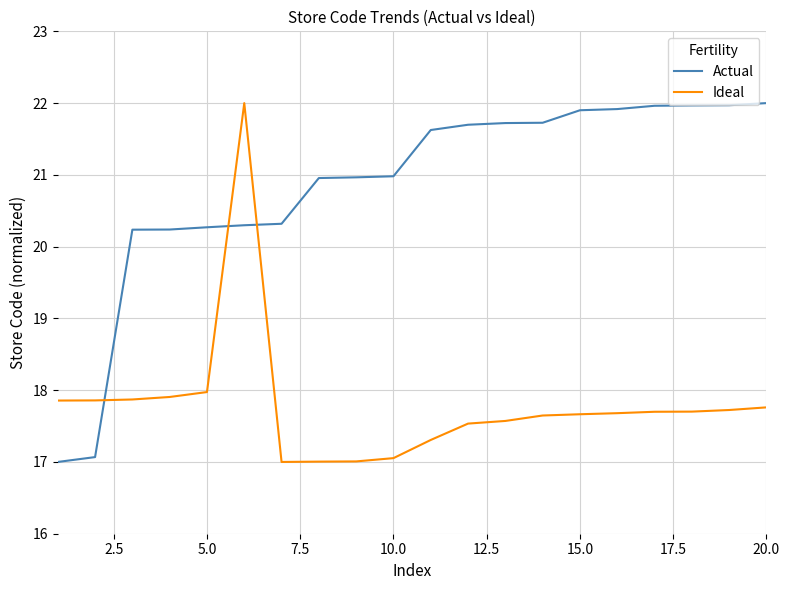

How many intersections are there between Ideal and Actual?

3